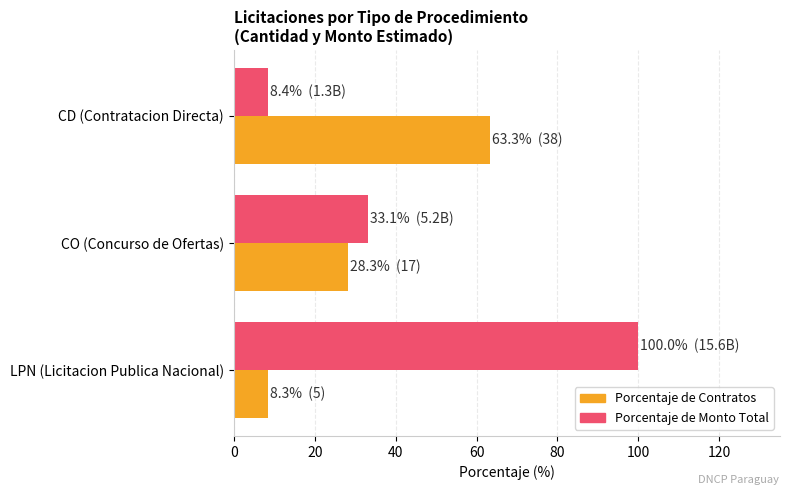

What is the spread (max minus min) of values at CD (Contratacion Directa)?

54.9